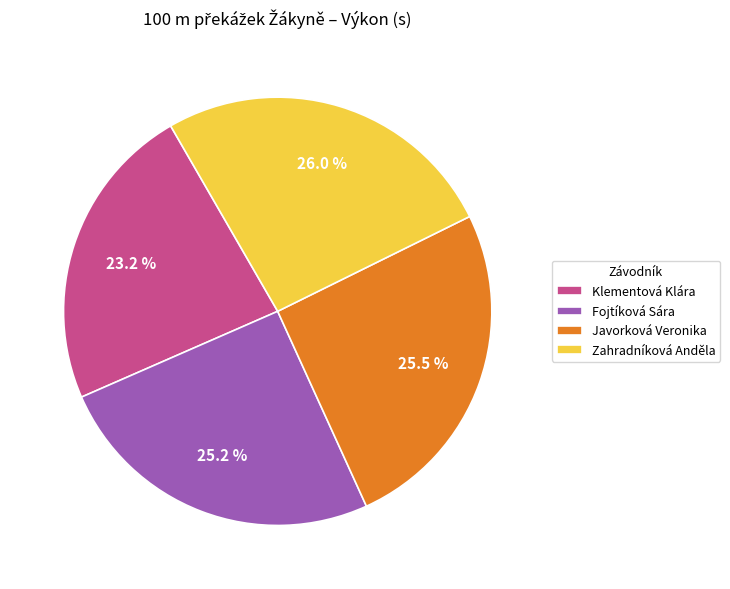

What is the smallest slice in the pie chart?

Klementová Klára